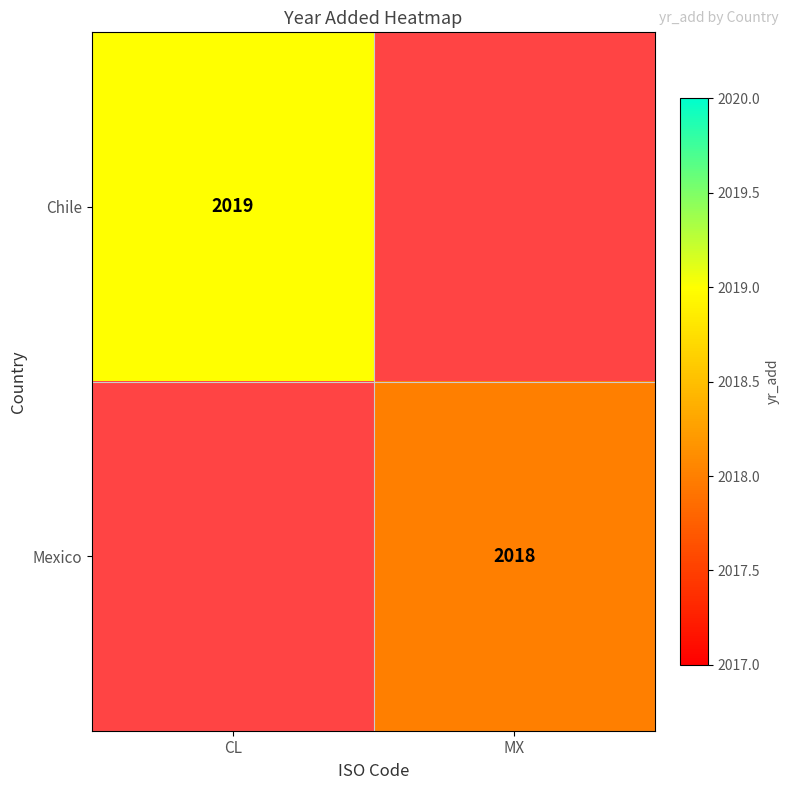

The Mexico series shows 3025 at MX. True or false?

False